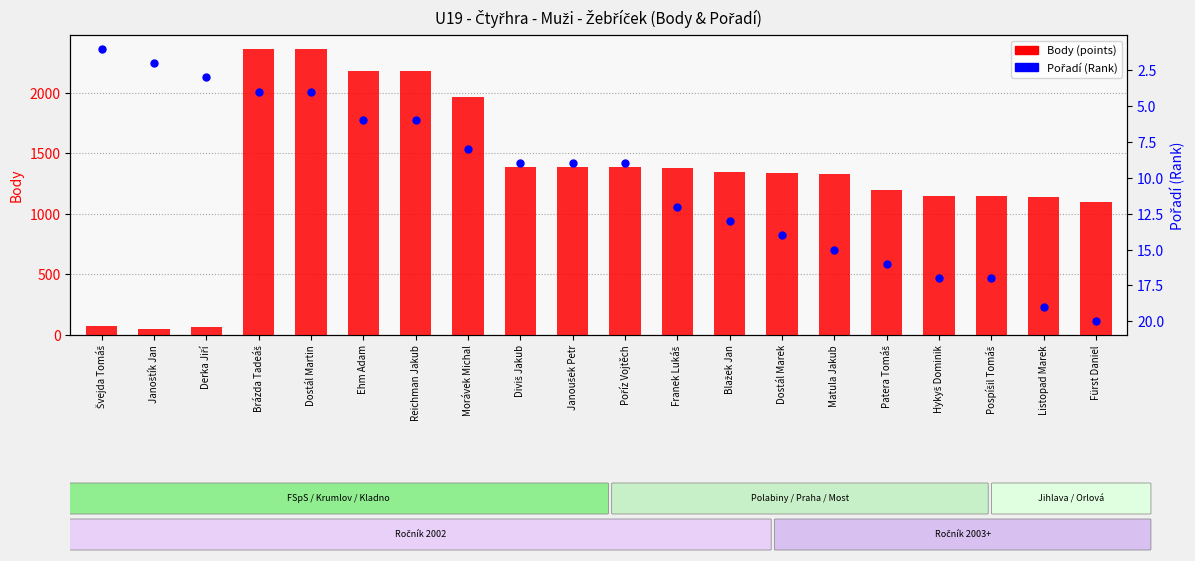

Is the value of Pořadí (Rank) at Ehm Adam greater than the value of Body (points) at Blažek Jan?

No